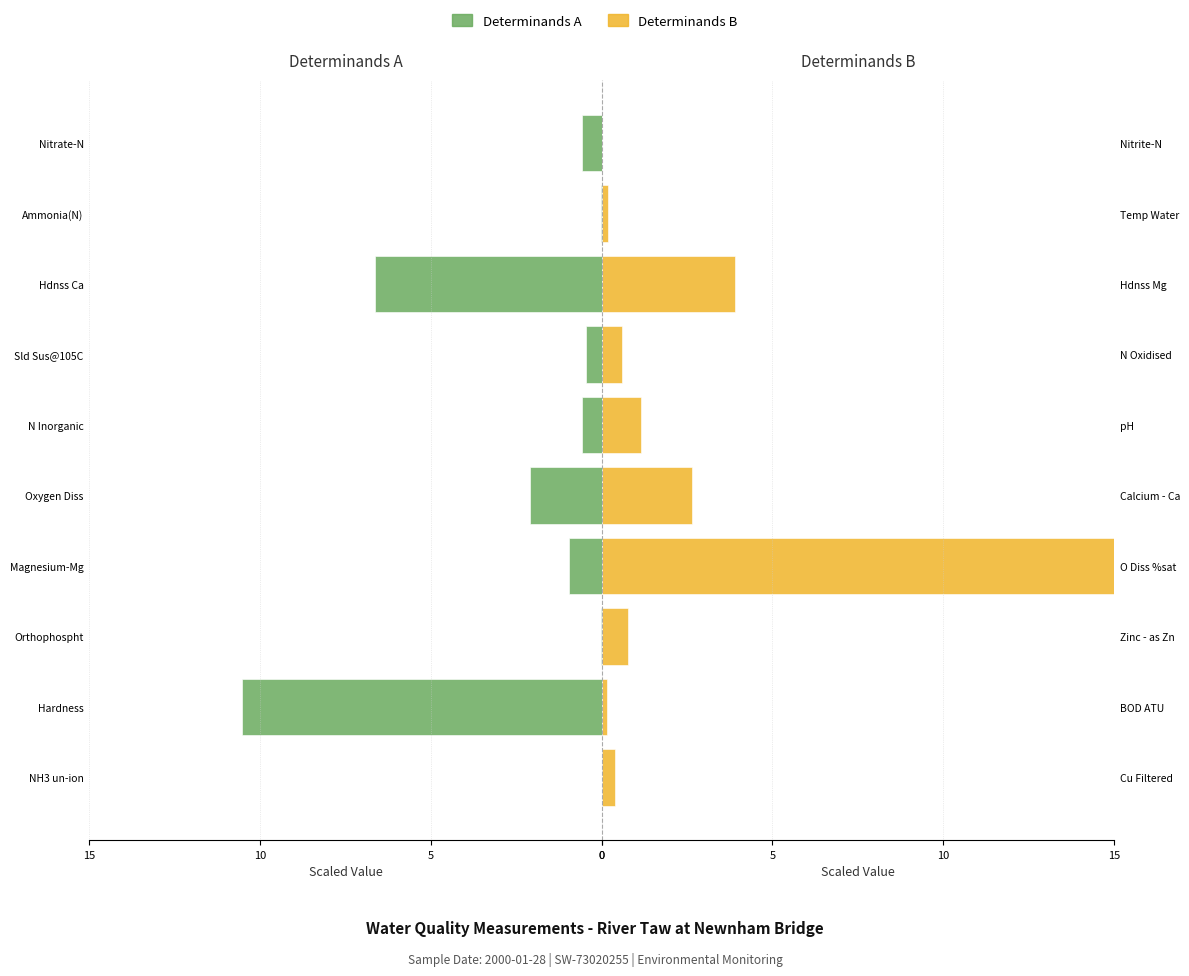

The value of Determinands (left) at 5 is 10.5. True or false?

True